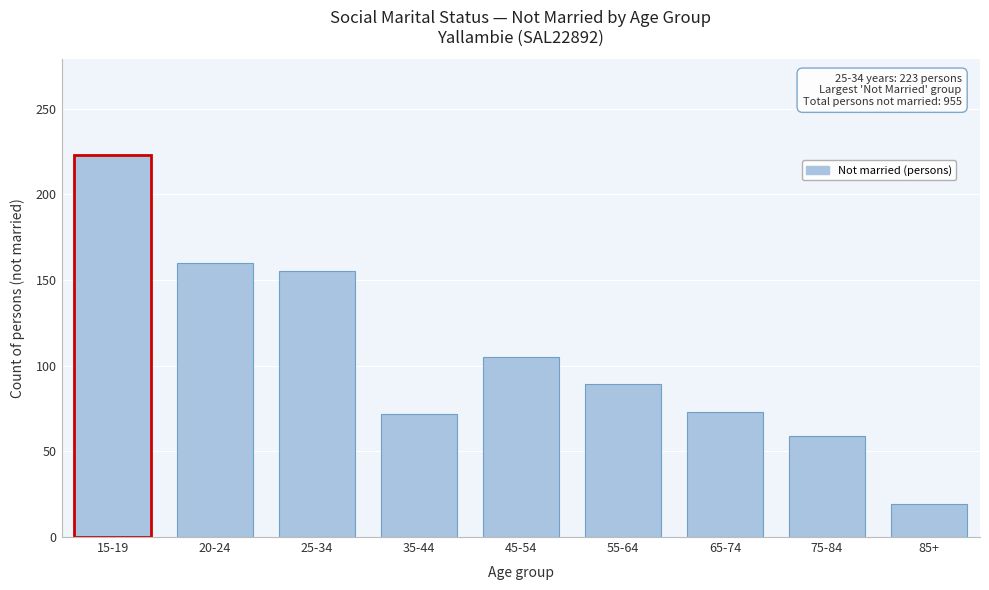

What is the value of the 1st bar from the left?

223